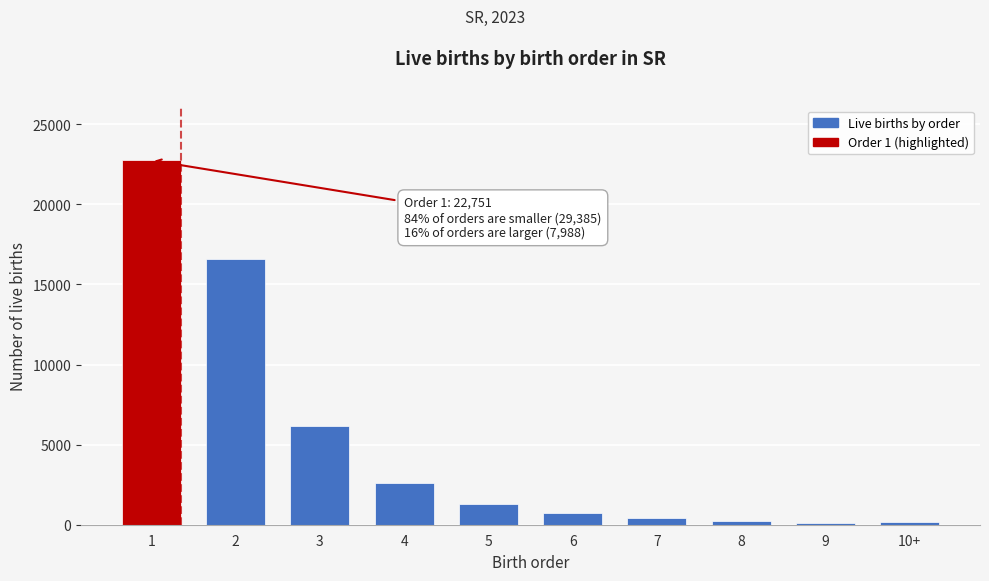

What is the maximum value shown in the chart?

22751